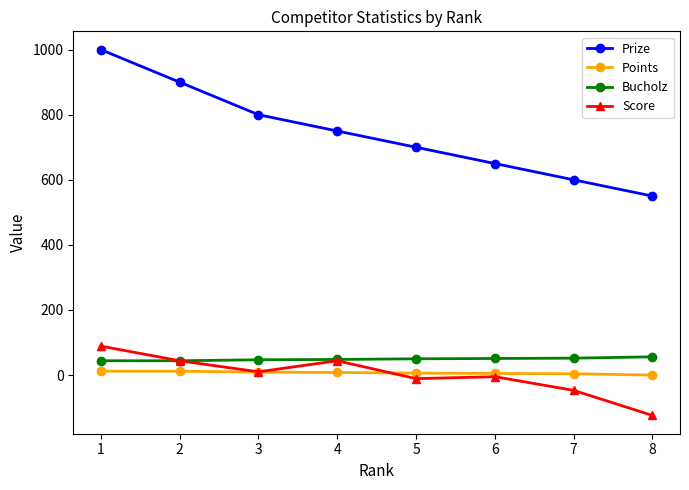

The Score series shows 49 at 1. True or false?

False